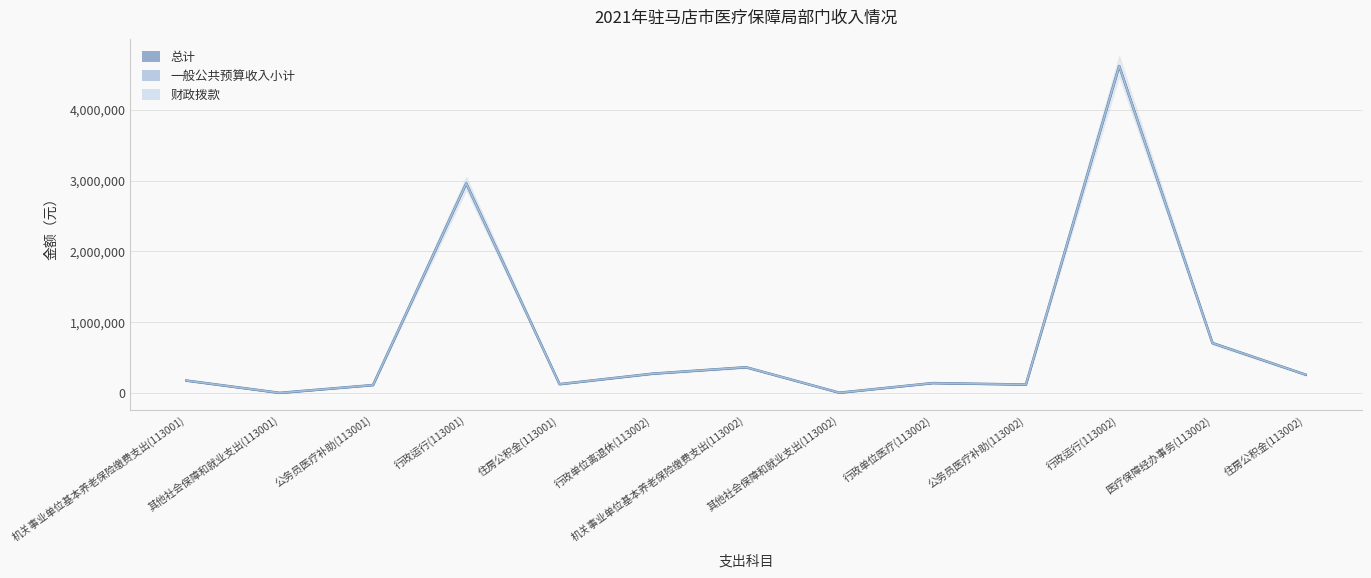

Which series has the largest range (max minus min)?

总计